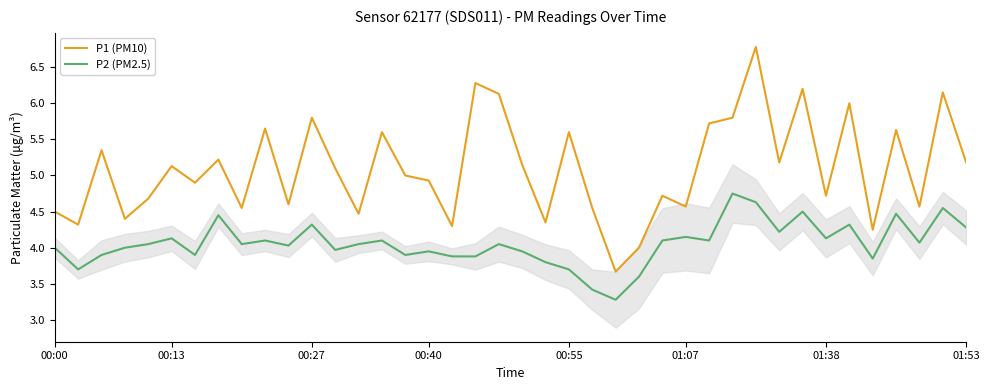

Which series has the largest total across all categories?

P1 (PM10)